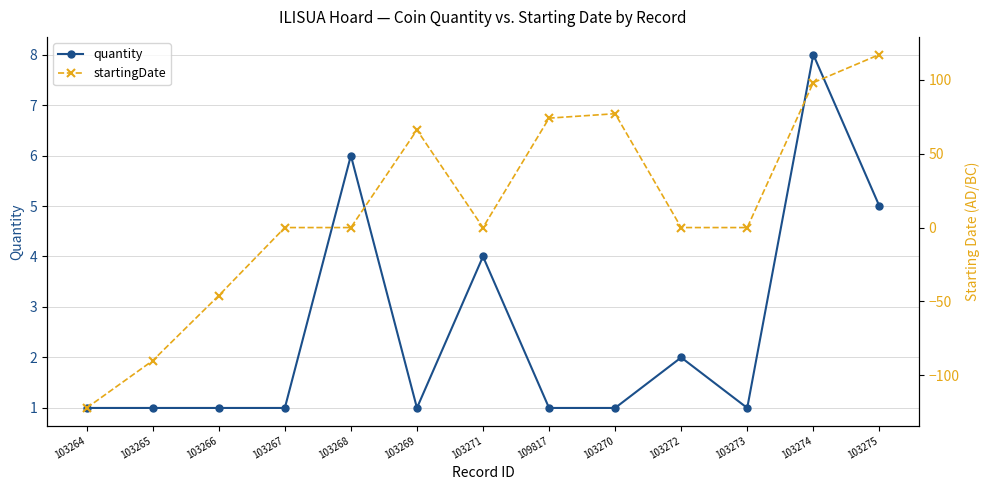

Is it true that startingDate equals 0 at 103272?

True